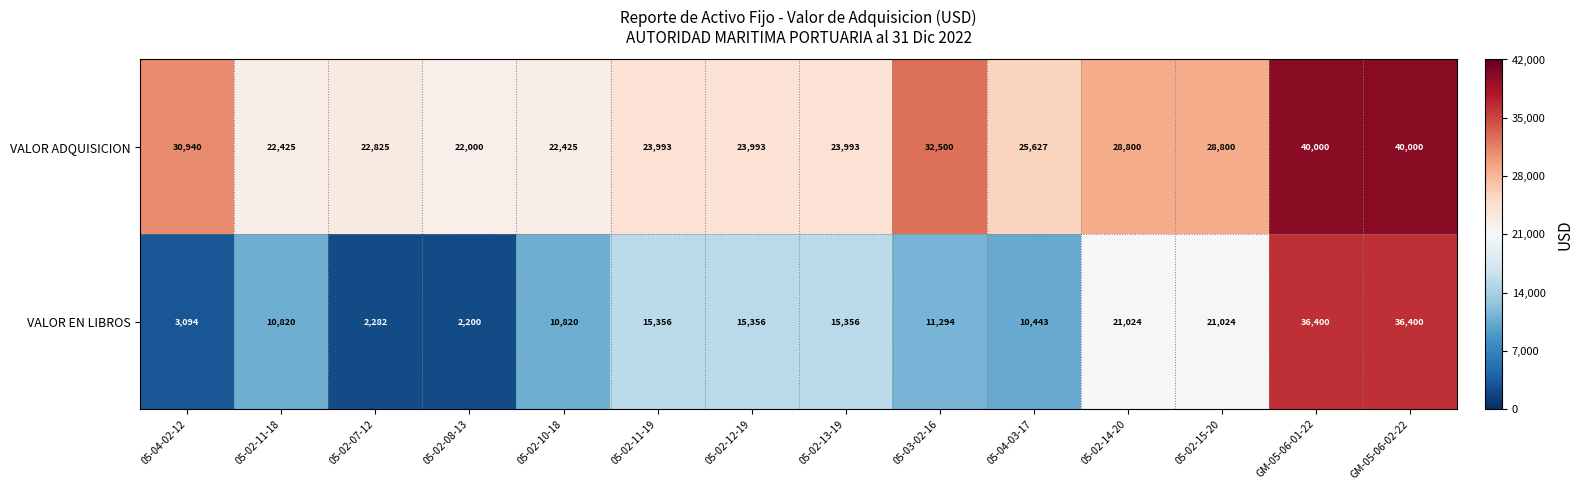

Between 05-02-11-19 and 05-02-14-20, which series saw the biggest shift?

VALOR EN LIBROS